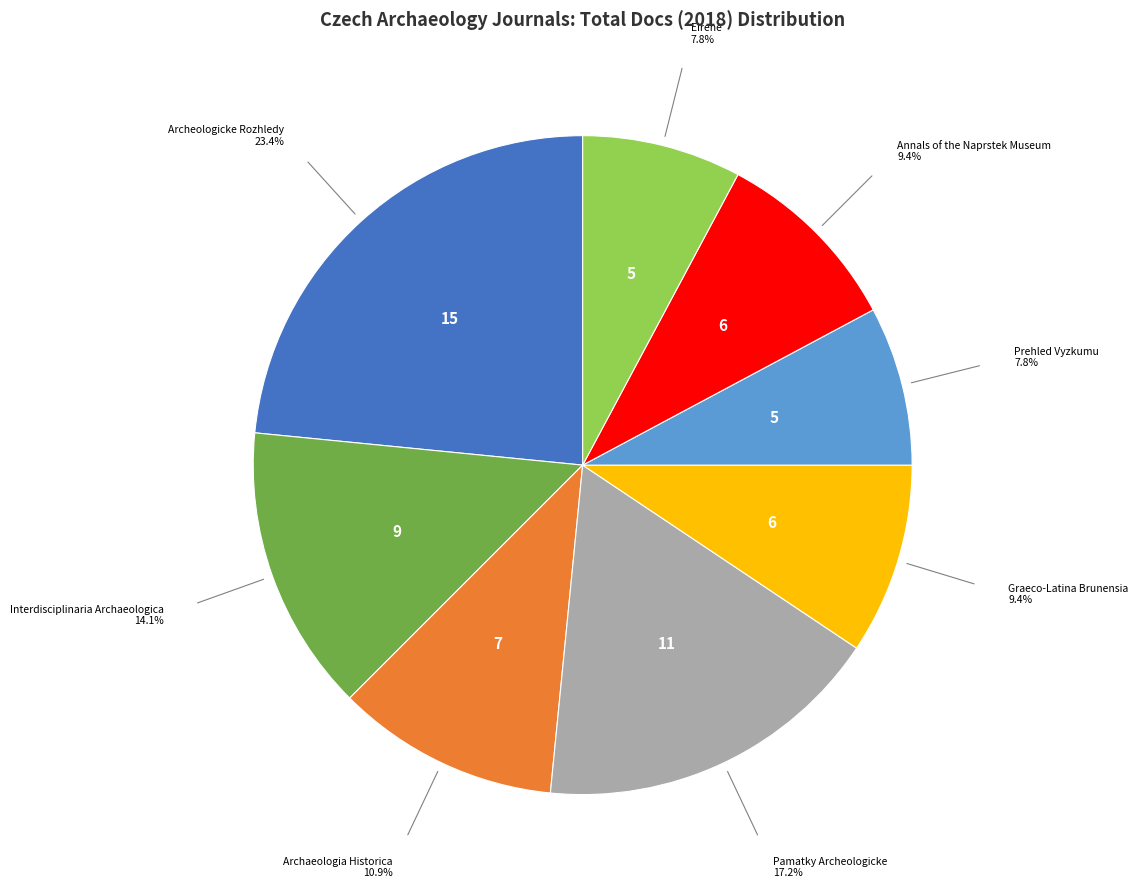

Does any single category account for the majority?

No